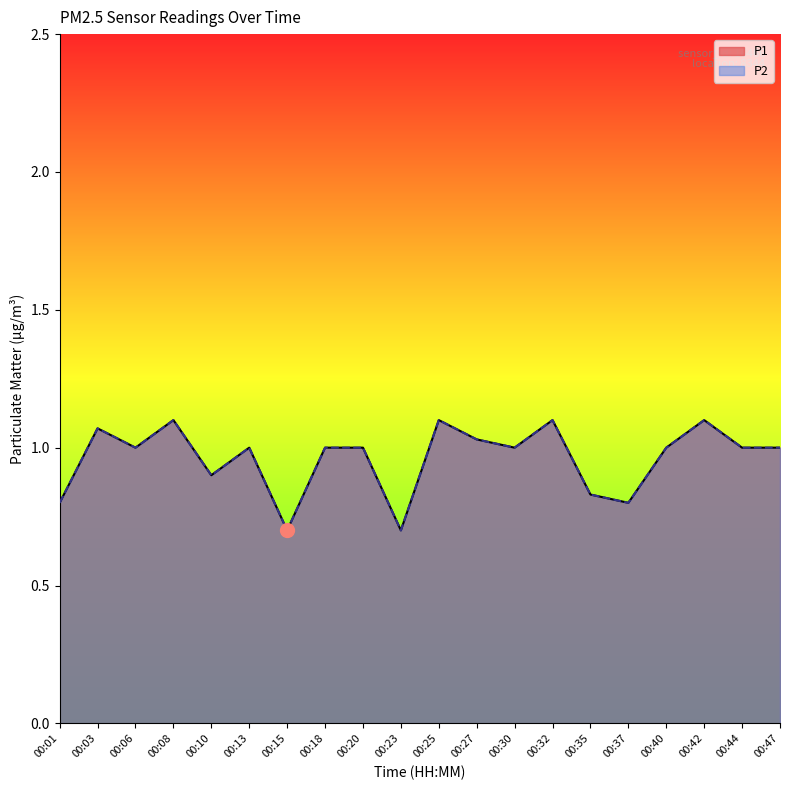

True or false: P1 and P2 intersect in this chart.

False